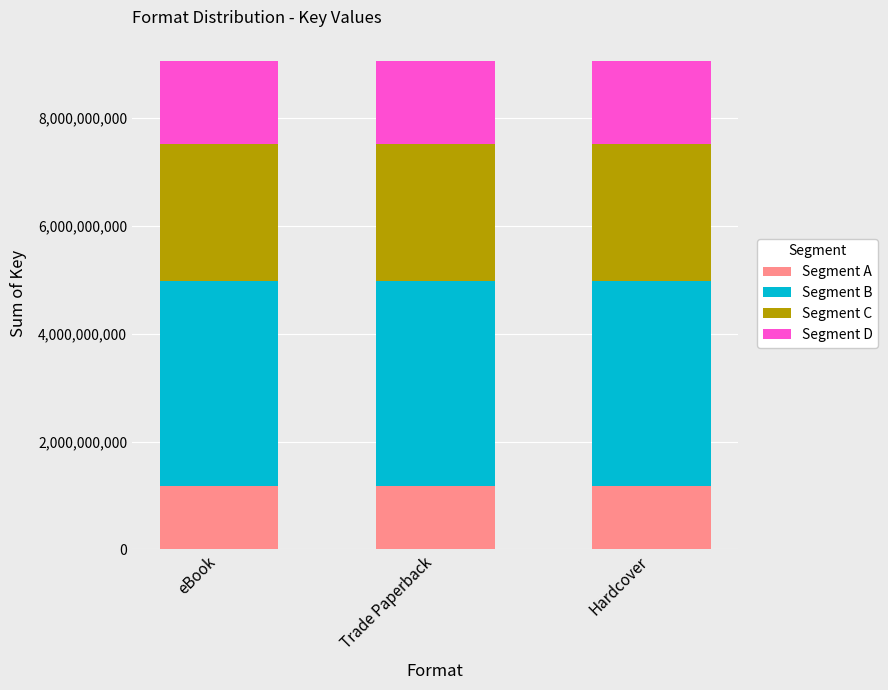

What is the total value across all series at Trade Paperback?

9056223125